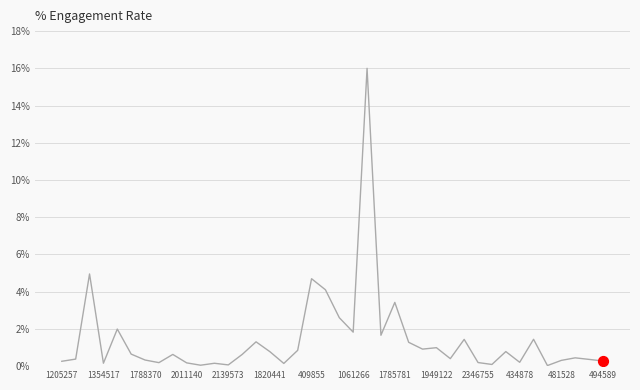

What is the greatest value displayed?

16.0